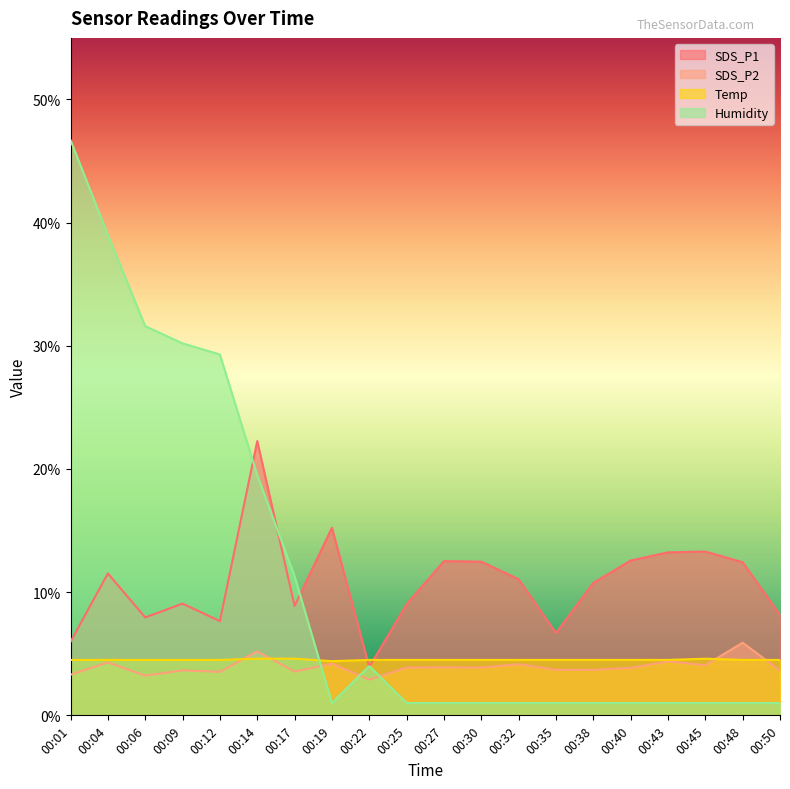

Rank the categories by SDS_P1 value from lowest to highest.

00:22, 00:01, 00:35, 00:12, 00:06, 00:50, 00:17, 00:25, 00:09, 00:38, 00:32, 00:04, 00:48, 00:30, 00:27, 00:40, 00:43, 00:45, 00:19, 00:14